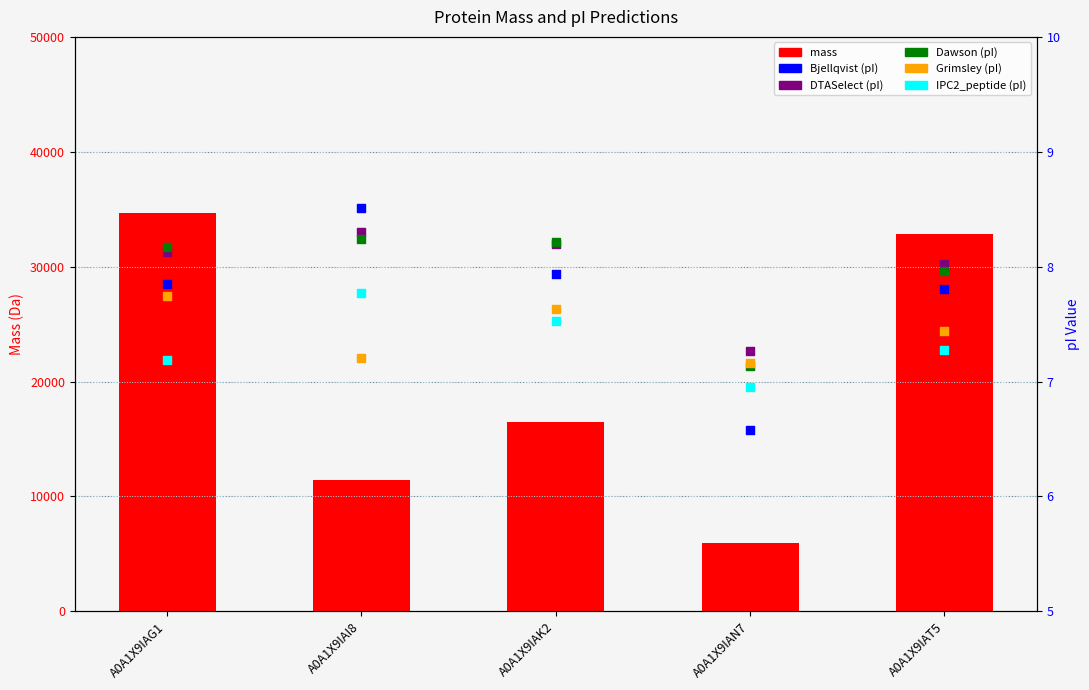

At how many categories does at least one series exceed 17009?

2